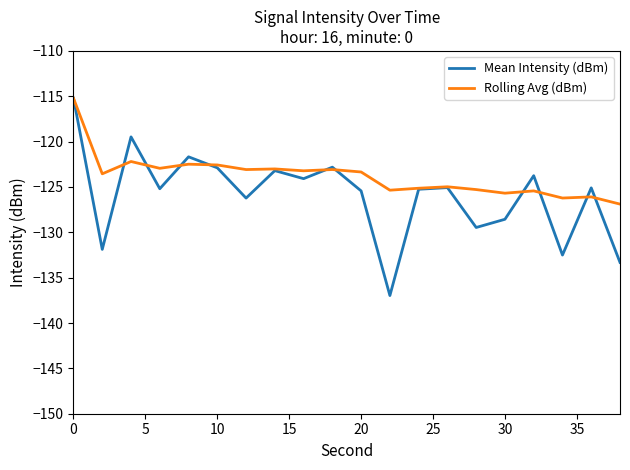

Which series has the largest total across all categories?

Rolling Avg (dBm)